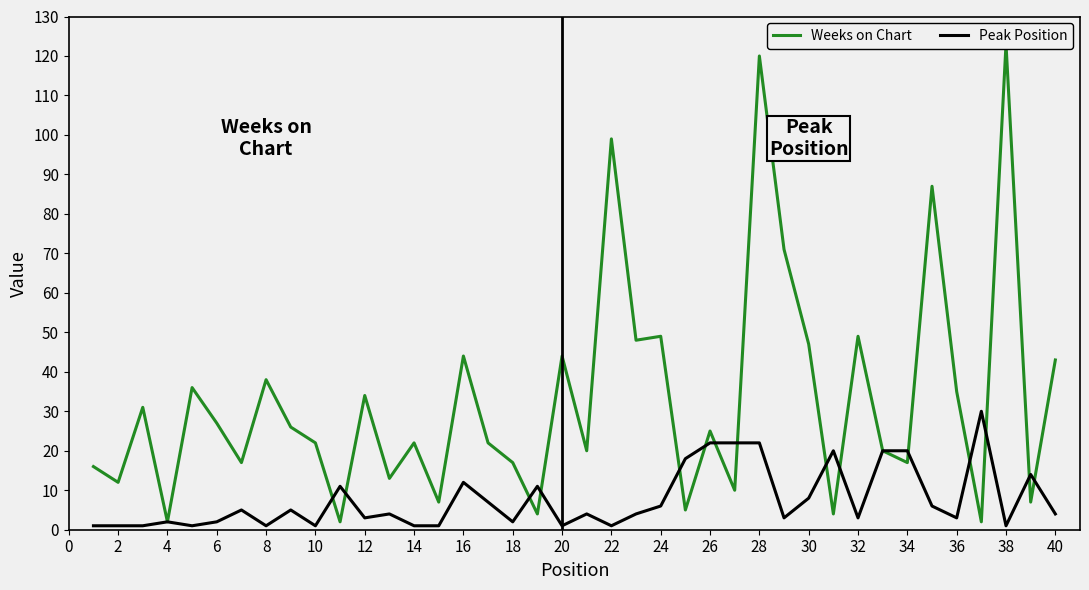

Rank the series by their average value, from lowest to highest.

Peak Position, Weeks on Chart